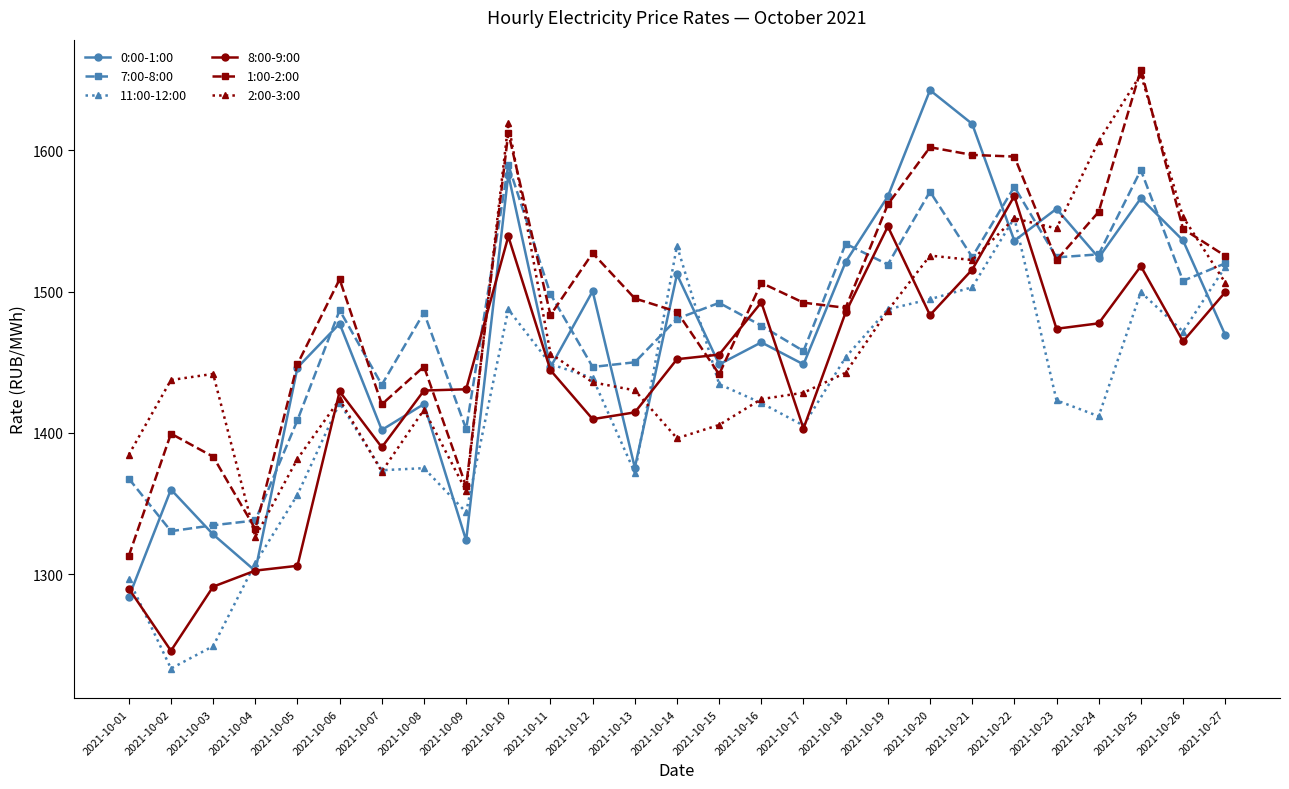

At which category is the sum across all series the highest?

2021-10-25